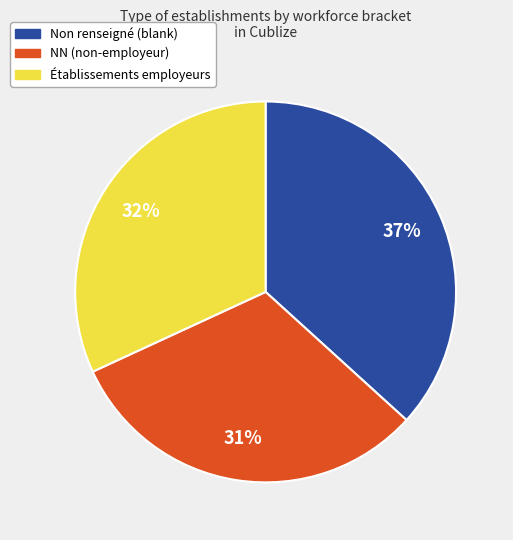

Does any single category account for the majority?

No